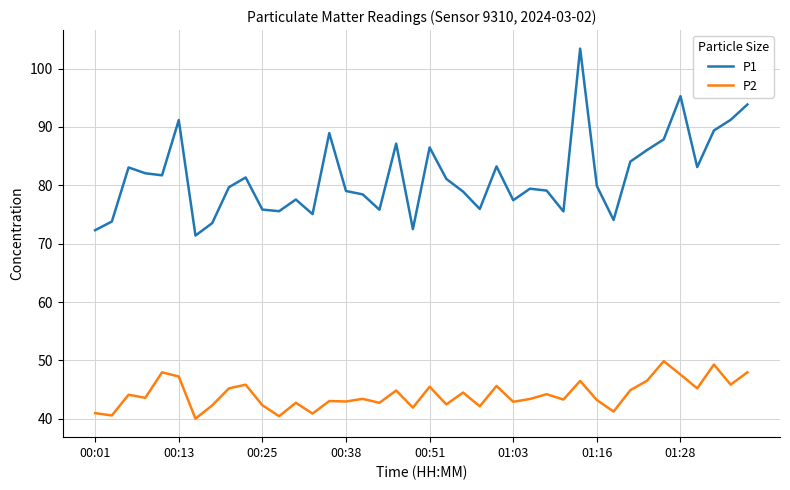

True or false: P2 and P1 cross at least once.

False